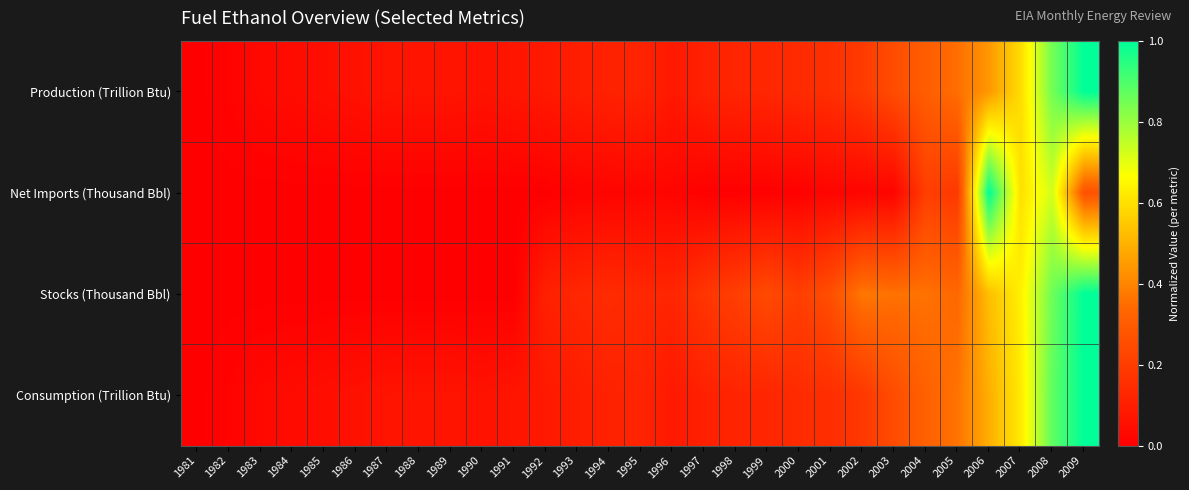

At how many categories does at least one series exceed 0?

28